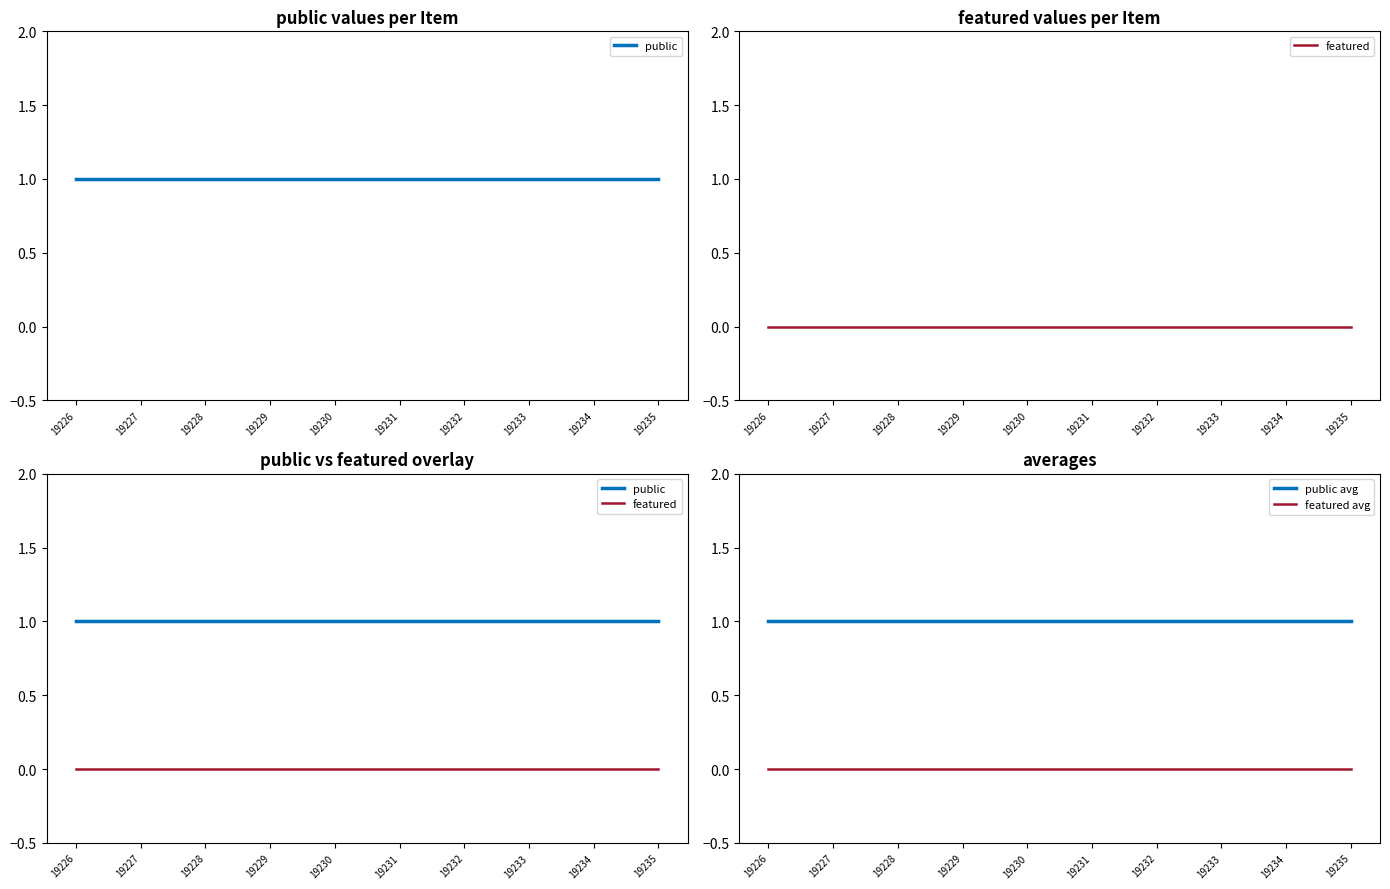

What is the lowest value of the public avg series?

1